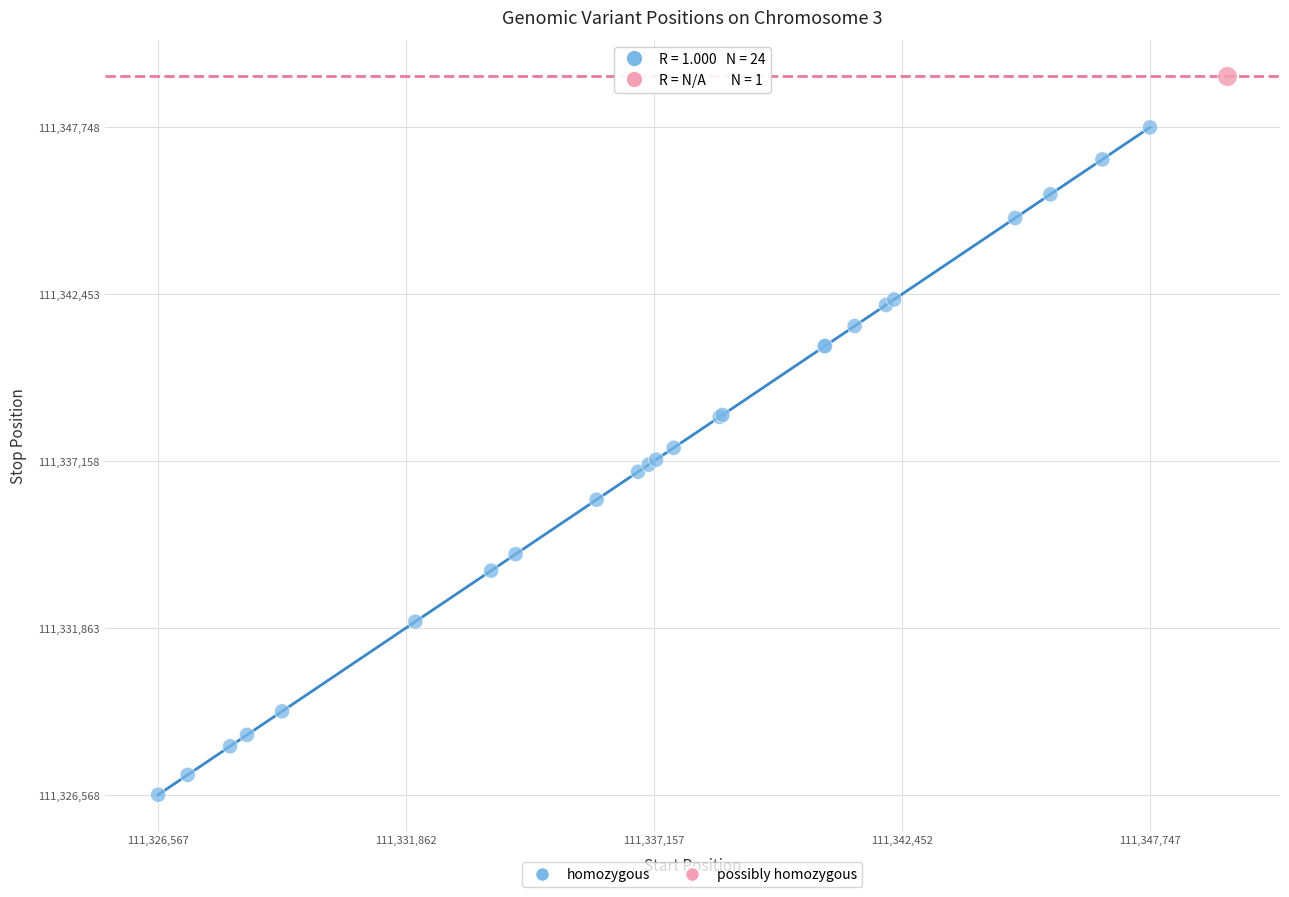

What are all the series names shown in the legend?

homozygous, possibly homozygous